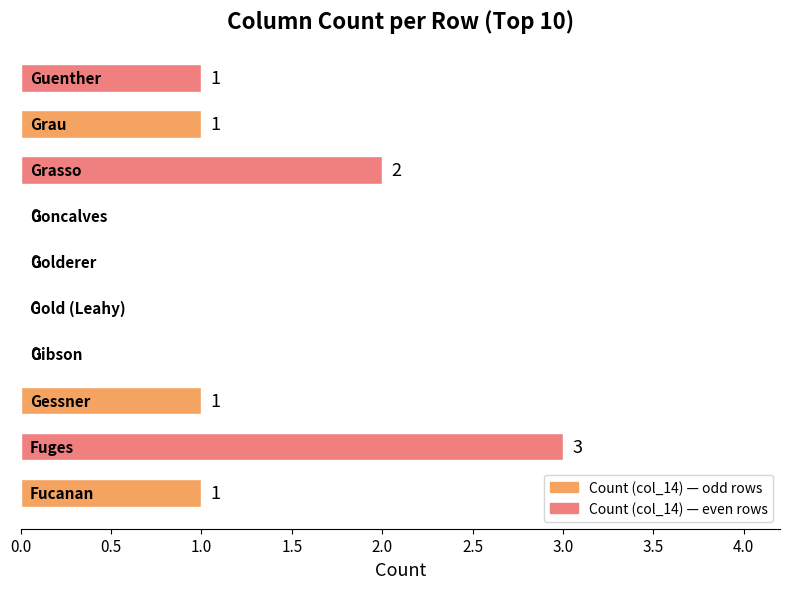

How many values are between 0 and 1?

8